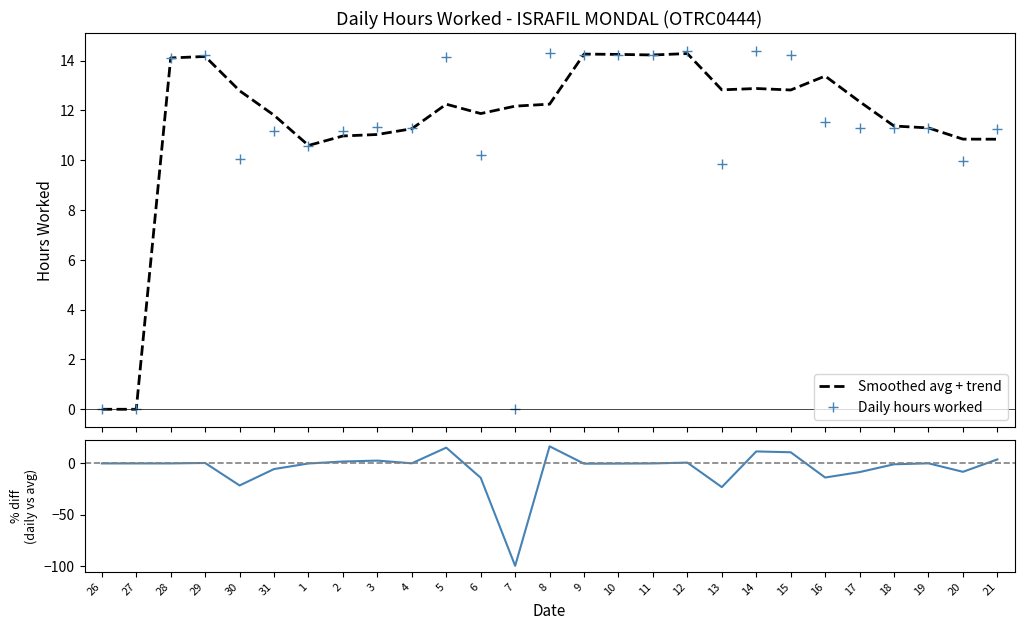

What is the difference between the maximum and second lowest values in the Daily hours worked series?

14.4